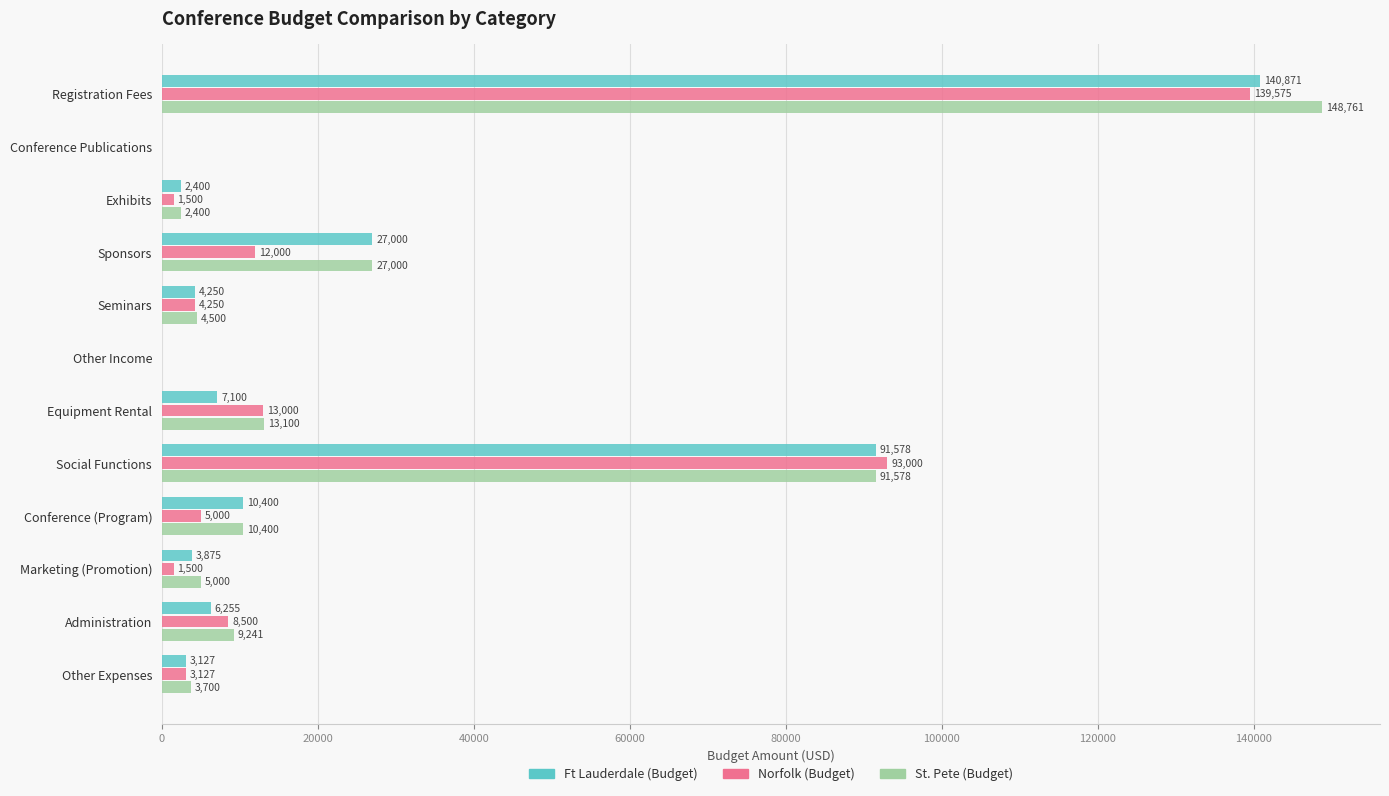

Between Registration Fees and Other Expenses, which series saw the biggest shift?

St. Pete (Budget)